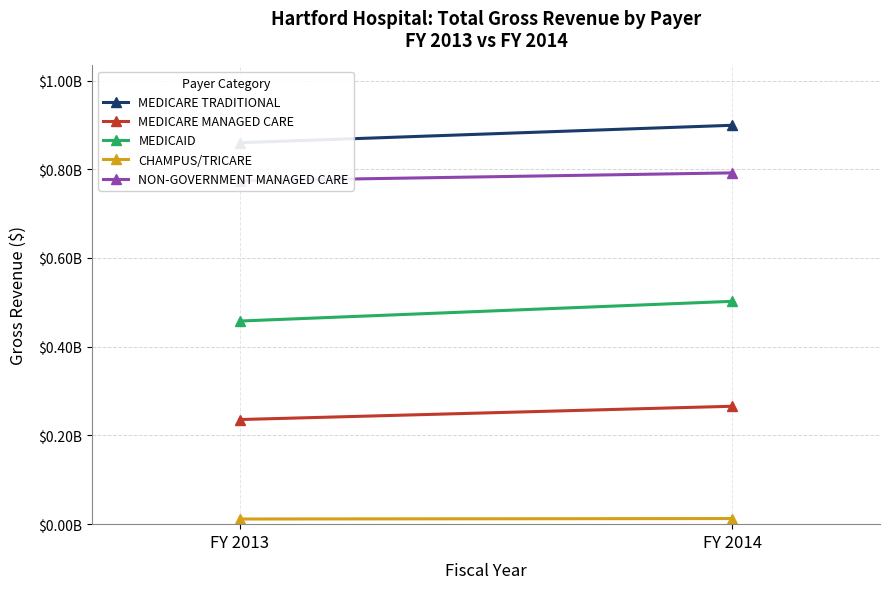

Rank the series at FY 2013 from lowest to highest value.

CHAMPUS/TRICARE, MEDICARE MANAGED CARE, MEDICAID, NON-GOVERNMENT MANAGED CARE, MEDICARE TRADITIONAL